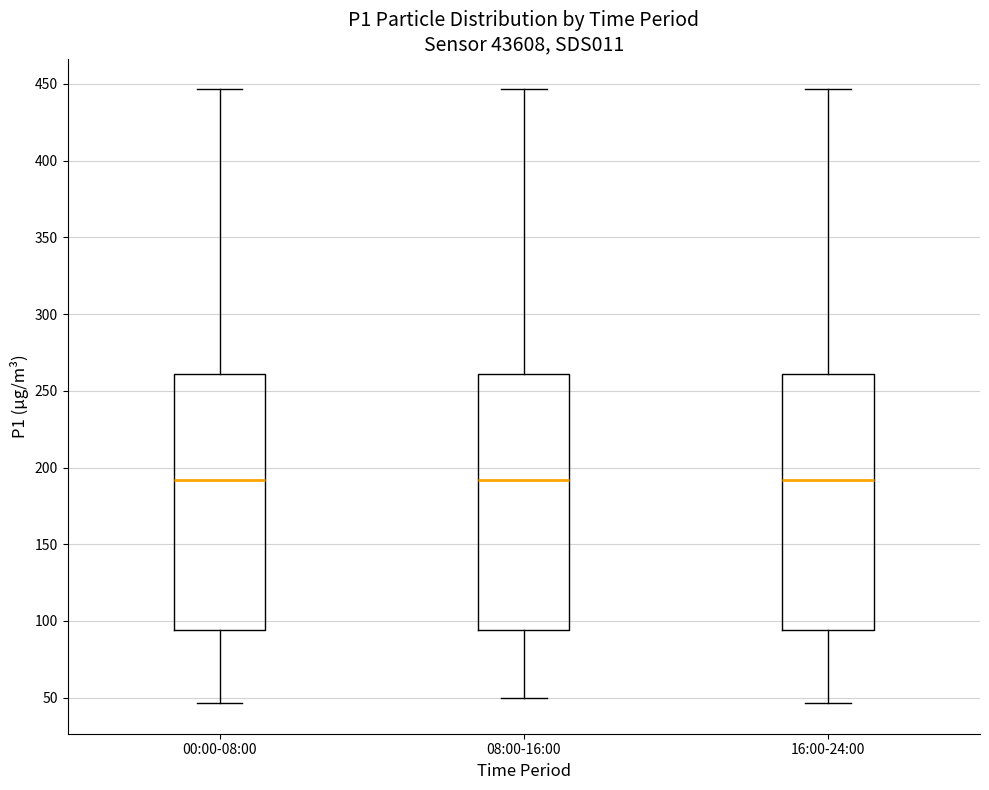

Where does the lower whisker of the box for 08:00-16:00 end on the y-axis? The values are not printed on the chart, so give them approximately, as read against the axis.

50